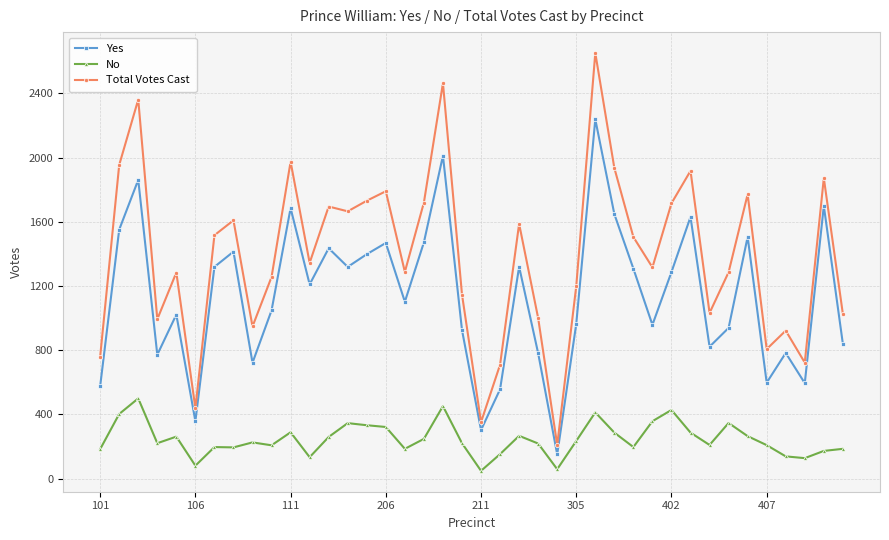

Which series has the largest total across all categories?

Total Votes Cast